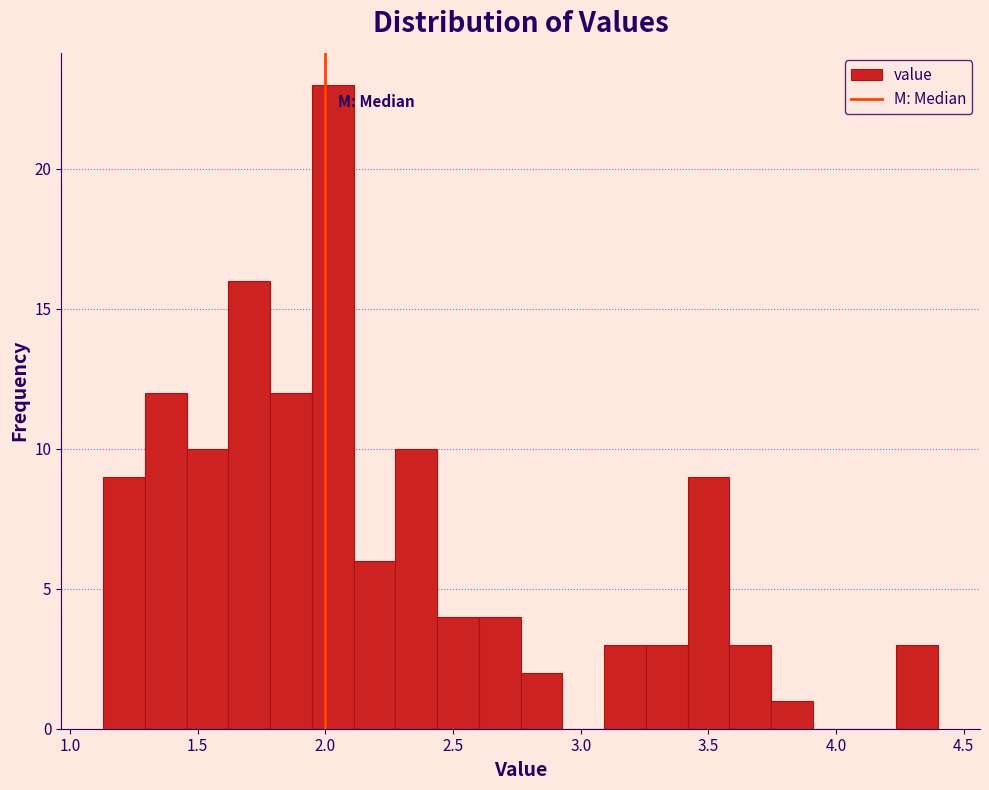

Read against the x-axis, roughly where is the centre of the tallest bar?

2.05